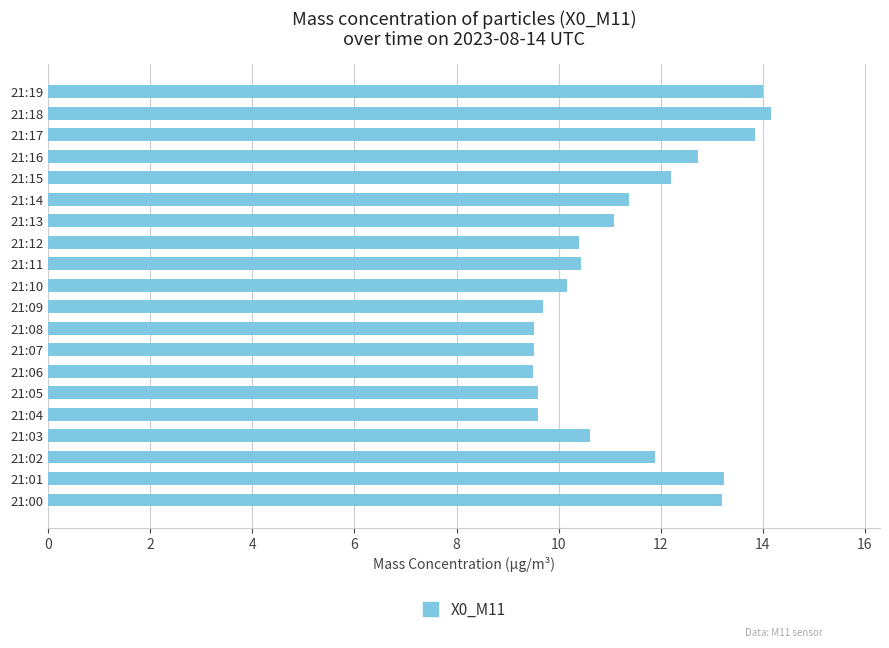

What is the minimum value shown in the chart?

9.5